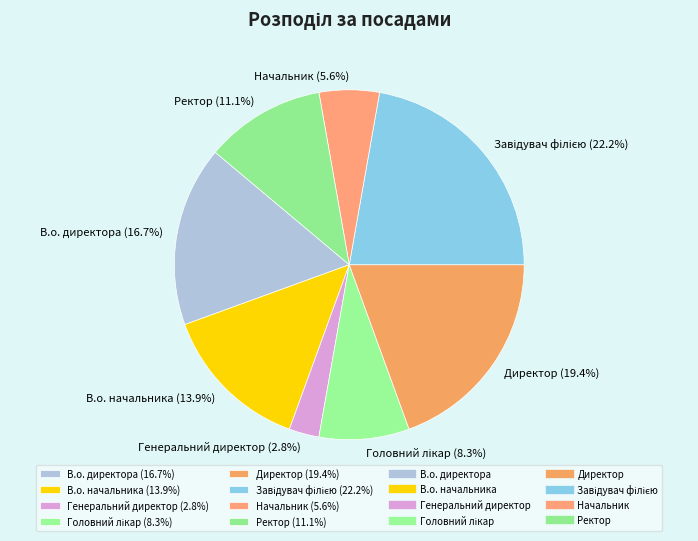

The В.о. директора slice represents 17% of the pie. True or false?

True